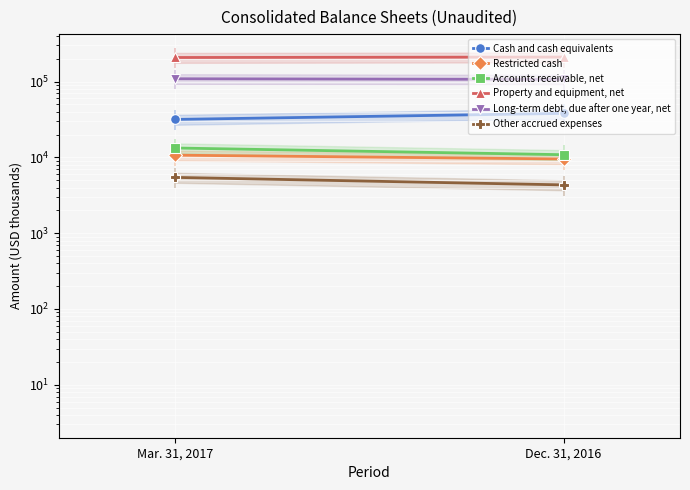

The value of Accounts receivable, net at Dec. 31, 2016 is 4022. True or false?

False